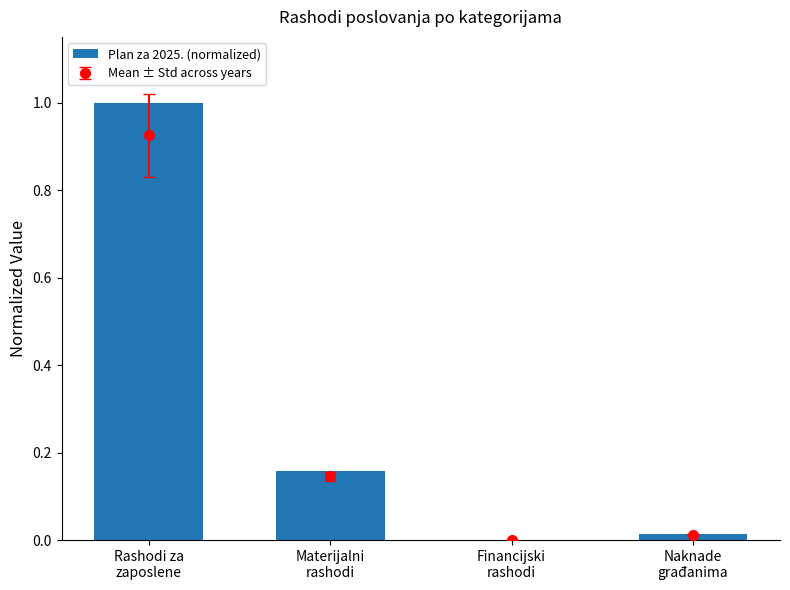

The chart shows a value of 0.0 at Financijski
rashodi. True or false?

False